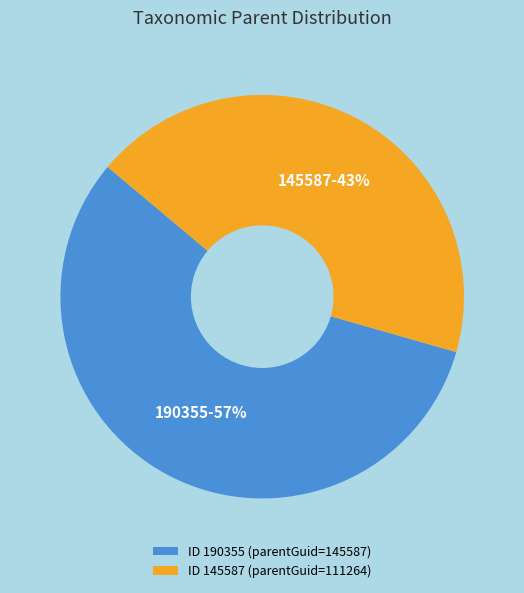

Which category has the biggest portion of the pie?

190355